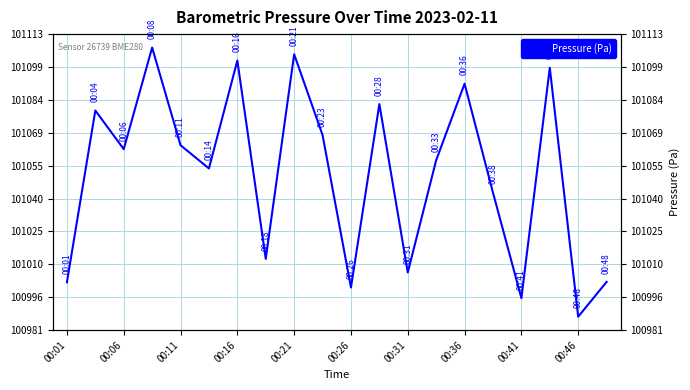

Is it true that the value at 15 is 101042.5?

True